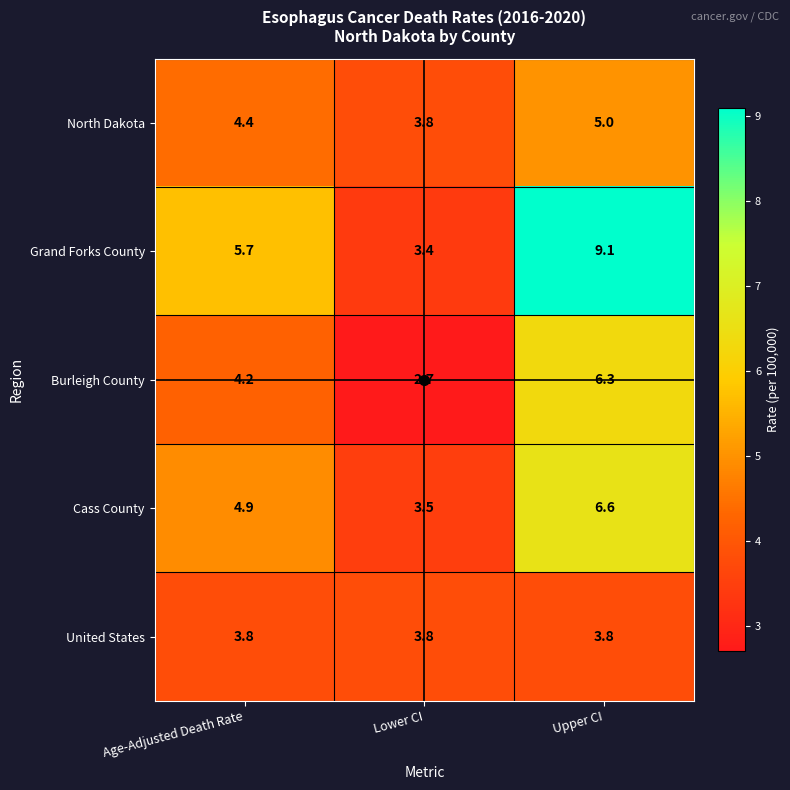

At how many categories does at least one series exceed 4?

2